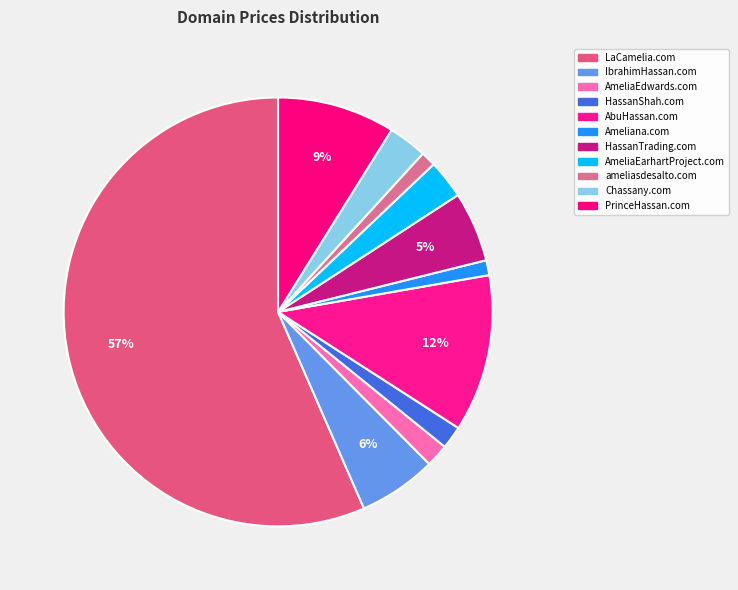

How many segments does this pie chart have?

11